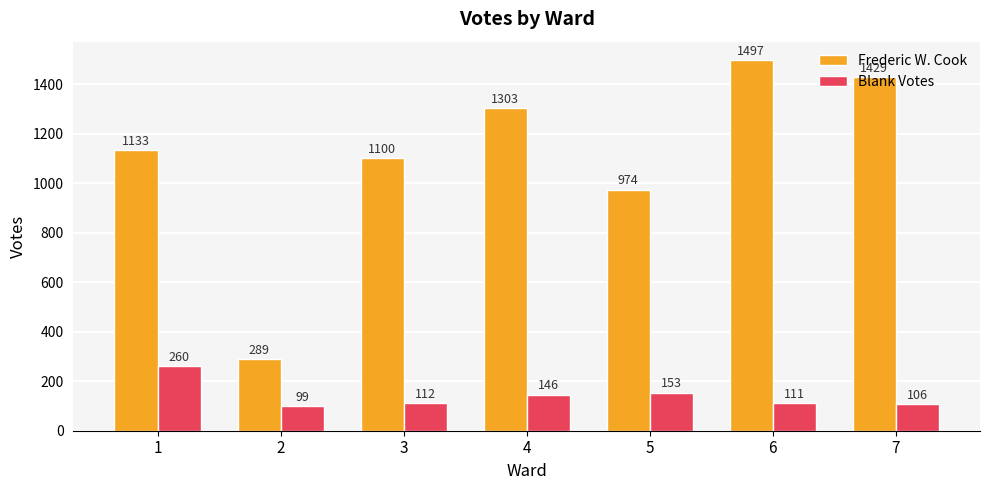

At which label does Blank Votes first exceed 112?

1